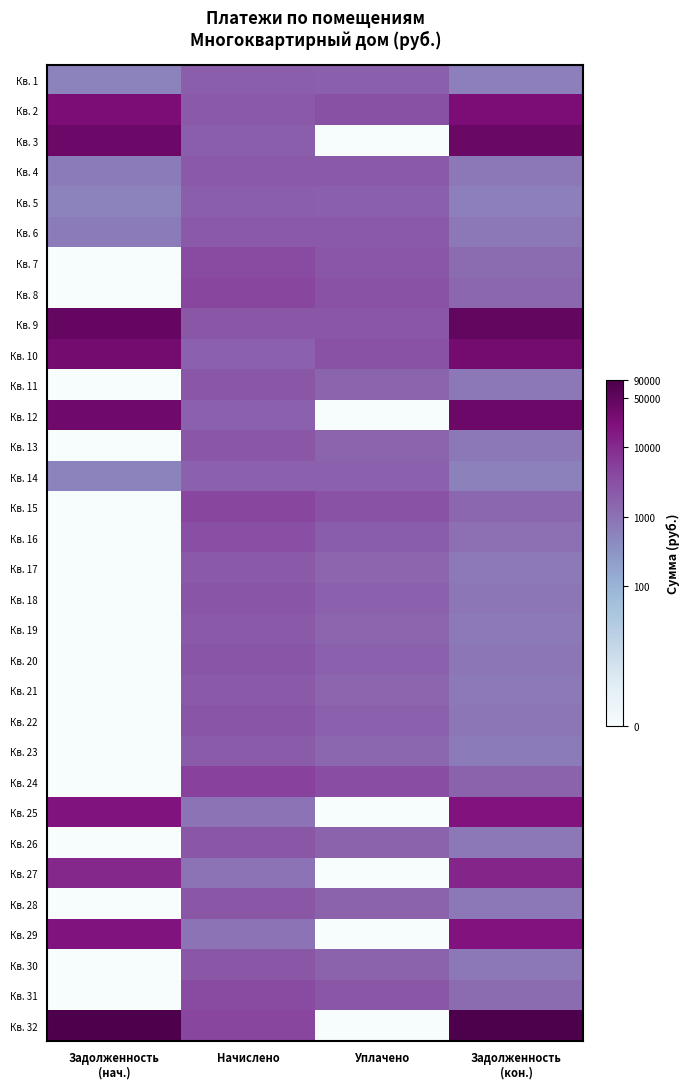

Reading left to right, what are all the values shown in this chart?

Кв. 1: Задолженность
(нач.)=6.4	Начислено=7.6	Уплачено=7.5	Задолженность
(кон.)=6.5
Кв. 2: Задолженность
(нач.)=10.1	Начислено=7.8	Уплачено=8.0	Задолженность
(кон.)=10.1
Кв. 3: Задолженность
(нач.)=10.5	Начислено=7.6	Уплачено=0.0	Задолженность
(кон.)=10.6
Кв. 4: Задолженность
(нач.)=6.6	Начислено=7.8	Уплачено=7.7	Задолженность
(кон.)=6.7
Кв. 5: Задолженность
(нач.)=6.4	Начислено=7.6	Уплачено=7.5	Задолженность
(кон.)=6.5
Кв. 6: Задолженность
(нач.)=6.6	Начислено=7.8	Уплачено=7.7	Задолженность
(кон.)=6.7
Кв. 7: Задолженность
(нач.)=0.0	Начислено=8.2	Уплачено=7.8	Задолженность
(кон.)=7.1
Кв. 8: Задолженность
(нач.)=0.0	Начислено=8.4	Уплачено=7.9	Задолженность
(кон.)=7.3
Кв. 9: Задолженность
(нач.)=10.7	Начислено=7.8	Уплачено=7.8	Задолженность
(кон.)=10.8
Кв. 10: Задолженность
(нач.)=10.3	Начислено=7.5	Уплачено=8.0	Задолженность
(кон.)=10.3
Кв. 11: Задолженность
(нач.)=0.0	Начислено=7.8	Уплачено=7.4	Задолженность
(кон.)=6.7
Кв. 12: Задолженность
(нач.)=10.5	Начислено=7.5	Уплачено=0.0	Задолженность
(кон.)=10.5
Кв. 13: Задолженность
(нач.)=0.0	Начислено=7.8	Уплачено=7.4	Задолженность
(кон.)=6.7
Кв. 14: Задолженность
(нач.)=6.3	Начислено=7.5	Уплачено=7.5	Задолженность
(кон.)=6.4
Кв. 15: Задолженность
(нач.)=0.0	Начислено=8.4	Уплачено=7.9	Задолженность
(кон.)=7.3
Кв. 16: Задолженность
(нач.)=0.0	Начислено=8.0	Уплачено=7.6	Задолженность
(кон.)=6.9
Кв. 17: Задолженность
(нач.)=0.0	Начислено=7.7	Уплачено=7.3	Задолженность
(кон.)=6.6
Кв. 18: Задолженность
(нач.)=0.0	Начислено=7.9	Уплачено=7.5	Задолженность
(кон.)=6.8
Кв. 19: Задолженность
(нач.)=0.0	Начислено=7.7	Уплачено=7.3	Задолженность
(кон.)=6.6
Кв. 20: Задолженность
(нач.)=0.0	Начислено=7.9	Уплачено=7.5	Задолженность
(кон.)=6.8
Кв. 21: Задолженность
(нач.)=0.0	Начислено=7.7	Уплачено=7.3	Задолженность
(кон.)=6.6
Кв. 22: Задолженность
(нач.)=0.0	Начислено=7.9	Уплачено=7.5	Задолженность
(кон.)=6.8
Кв. 23: Задолженность
(нач.)=0.0	Начислено=7.7	Уплачено=7.3	Задолженность
(кон.)=6.6
Кв. 24: Задолженность
(нач.)=0.0	Начислено=8.5	Уплачено=8.1	Задолженность
(кон.)=7.4
Кв. 25: Задолженность
(нач.)=9.8	Начислено=6.8	Уплачено=0.0	Задолженность
(кон.)=9.9
Кв. 26: Задолженность
(нач.)=0.0	Начислено=7.8	Уплачено=7.4	Задолженность
(кон.)=6.7
Кв. 27: Задолженность
(нач.)=9.2	Начислено=6.8	Уплачено=0.0	Задолженность
(кон.)=9.4
Кв. 28: Задолженность
(нач.)=0.0	Начислено=7.8	Уплачено=7.4	Задолженность
(кон.)=6.7
Кв. 29: Задолженность
(нач.)=9.8	Начислено=6.8	Уплачено=0.0	Задолженность
(кон.)=9.9
Кв. 30: Задолженность
(нач.)=0.0	Начислено=7.8	Уплачено=7.4	Задолженность
(кон.)=6.7
Кв. 31: Задолженность
(нач.)=0.0	Начислено=8.2	Уплачено=7.8	Задолженность
(кон.)=7.1
Кв. 32: Задолженность
(нач.)=11.3	Начислено=8.4	Уплачено=0.0	Задолженность
(кон.)=11.4